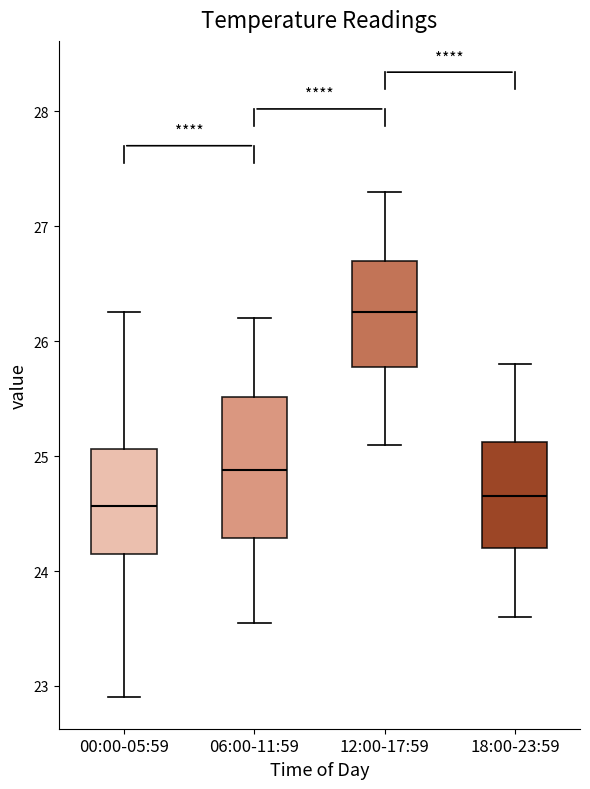

Which box's median line is the highest?

12:00-17:59